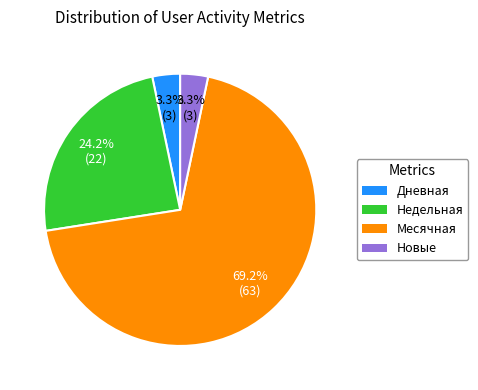

What percentage do Новые and Дневная together represent?

6.6%